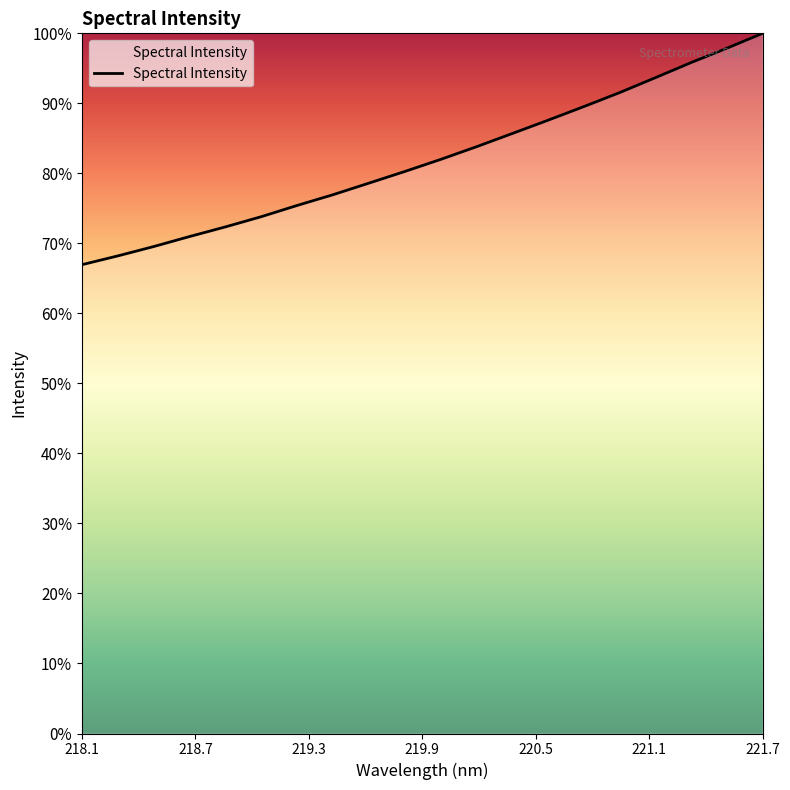

What is the label of the 16th point from the right?

218.8244